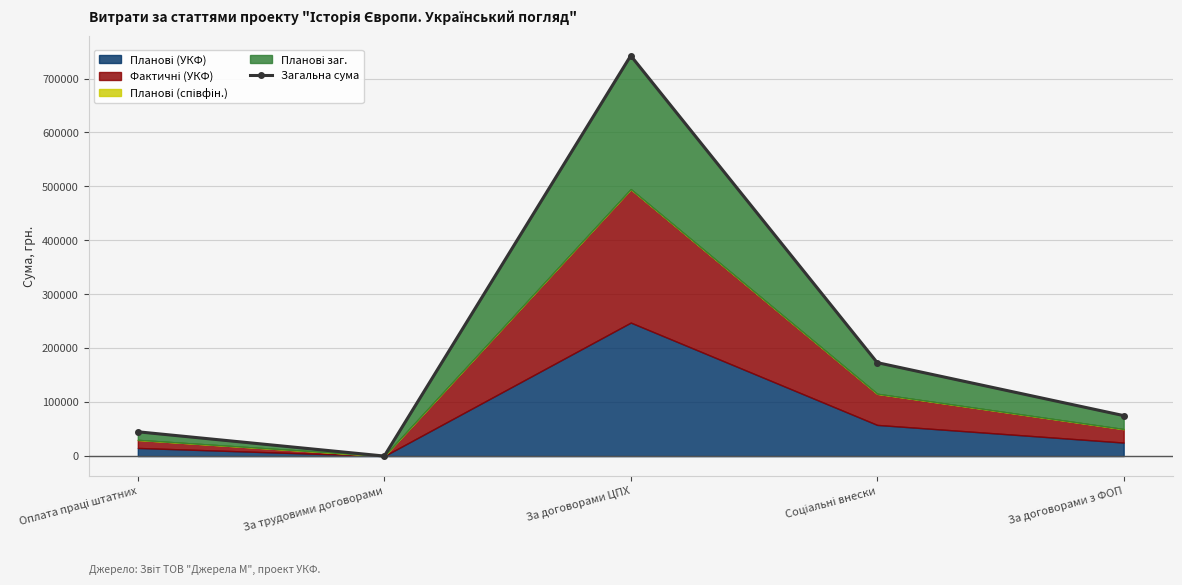

Reading right to left, what are all the values shown in this chart?

75000	173250	742500	0	45000